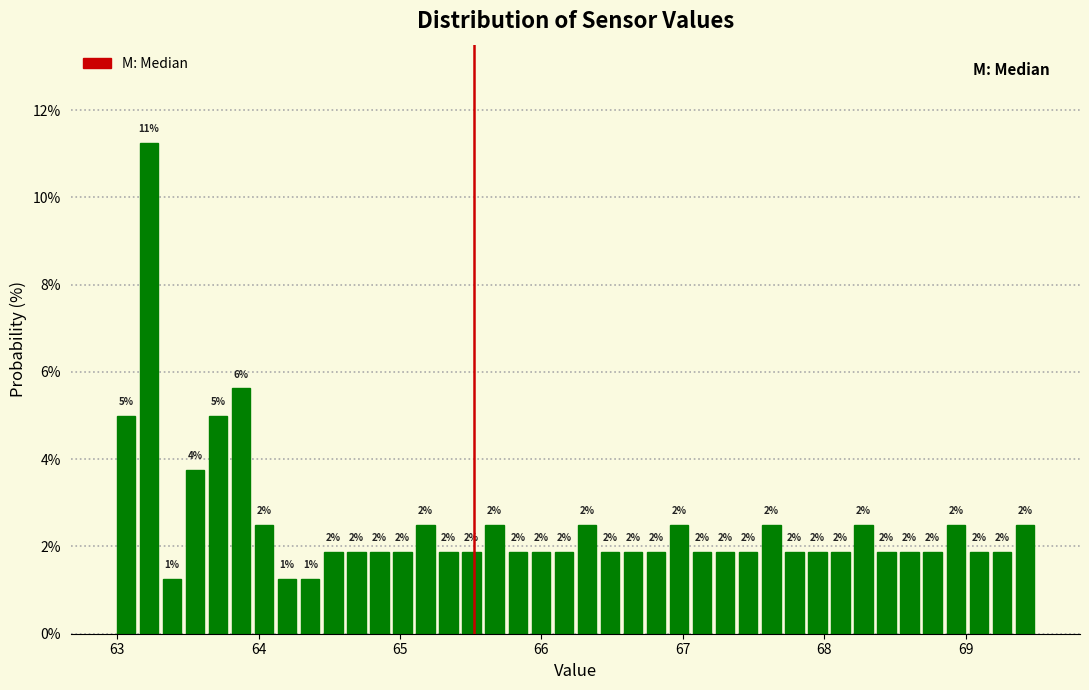

Around what value on the x-axis is the tallest bar? Give the approximate position of its centre, as read against the axis.

63.2